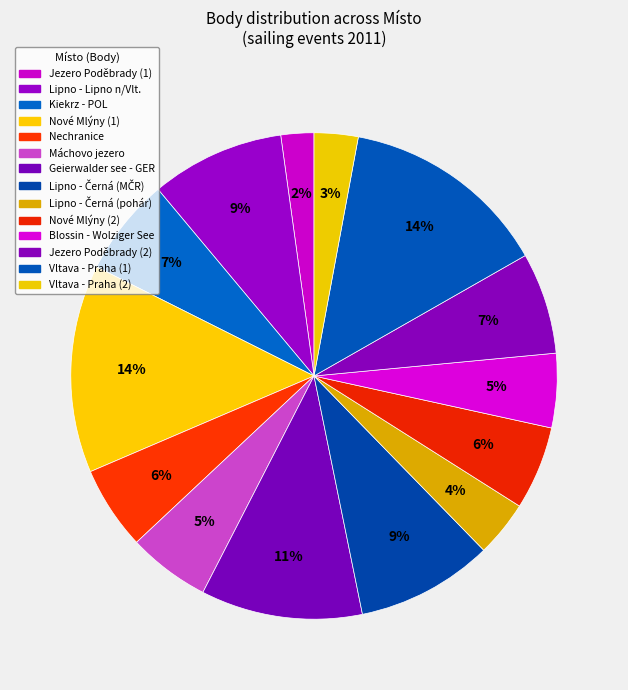

How much of the chart is everything except Nechranice?

94.4%